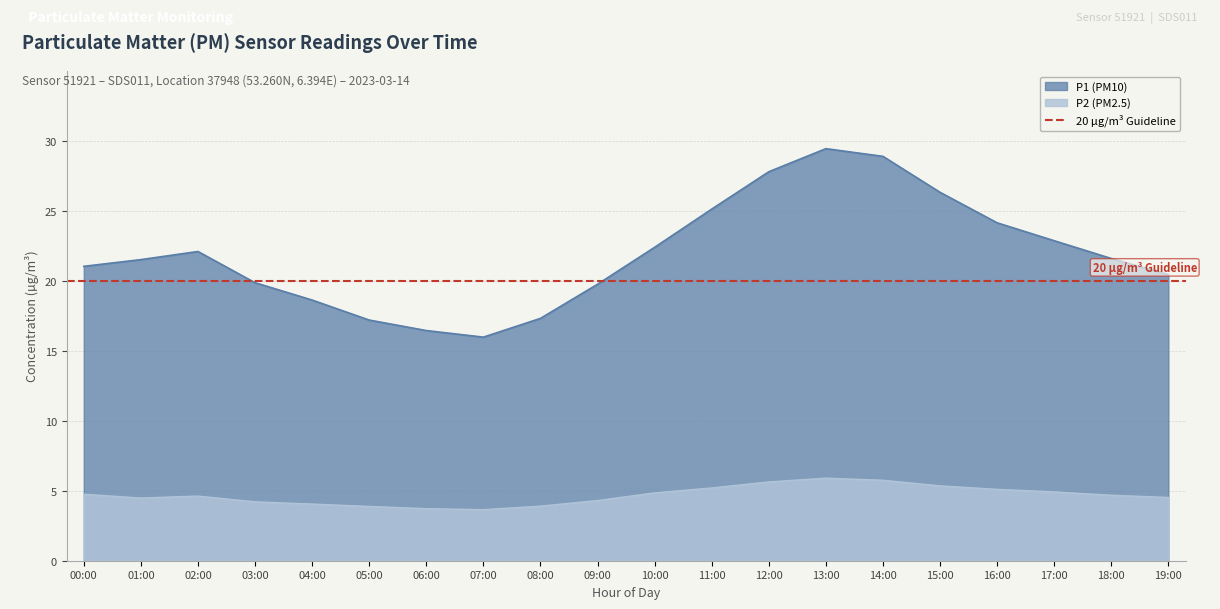

How many data points in P2 are above 4?

16